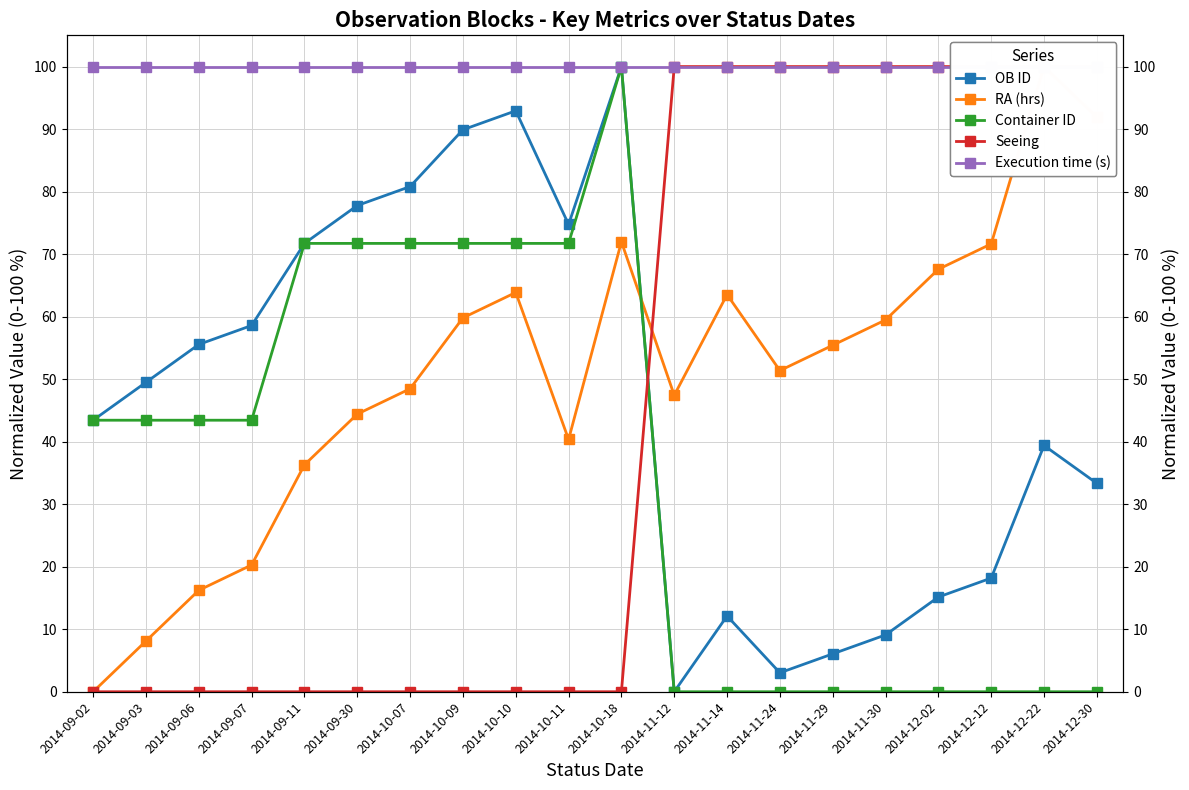

The value of Container ID at 2014-09-06 is 43.4. True or false?

True